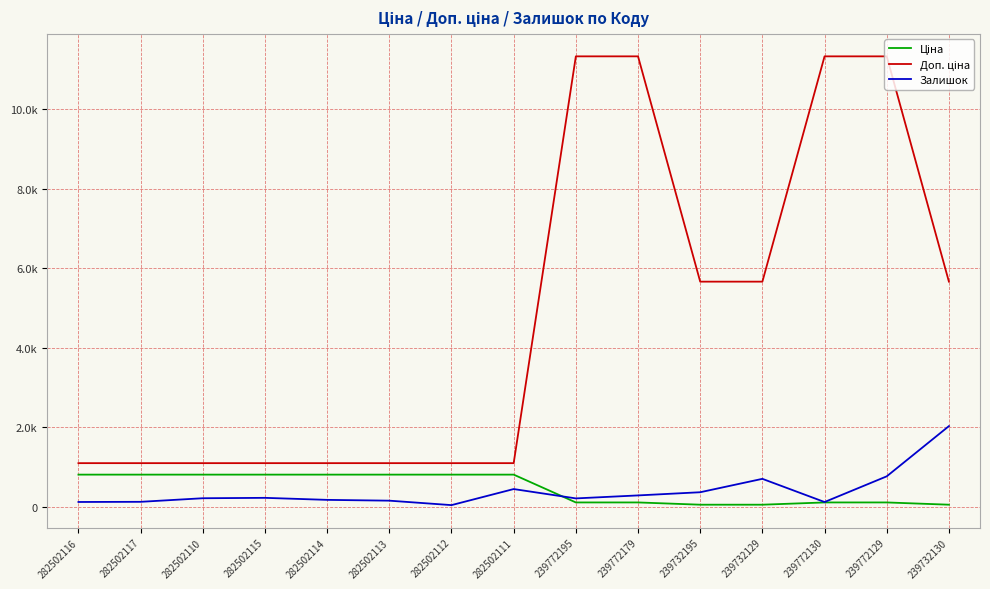

Which series ends up on top after the final intersection of Ціна and Залишок?

Залишок